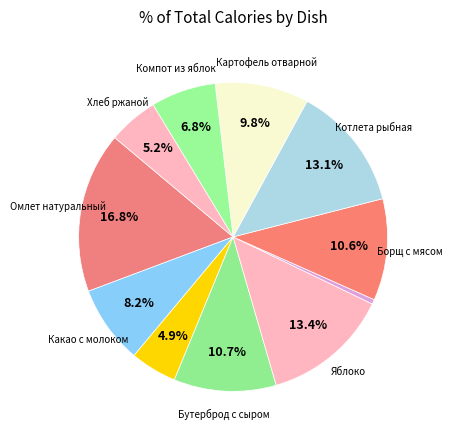

Which slice is the smallest?

Огурец свежий